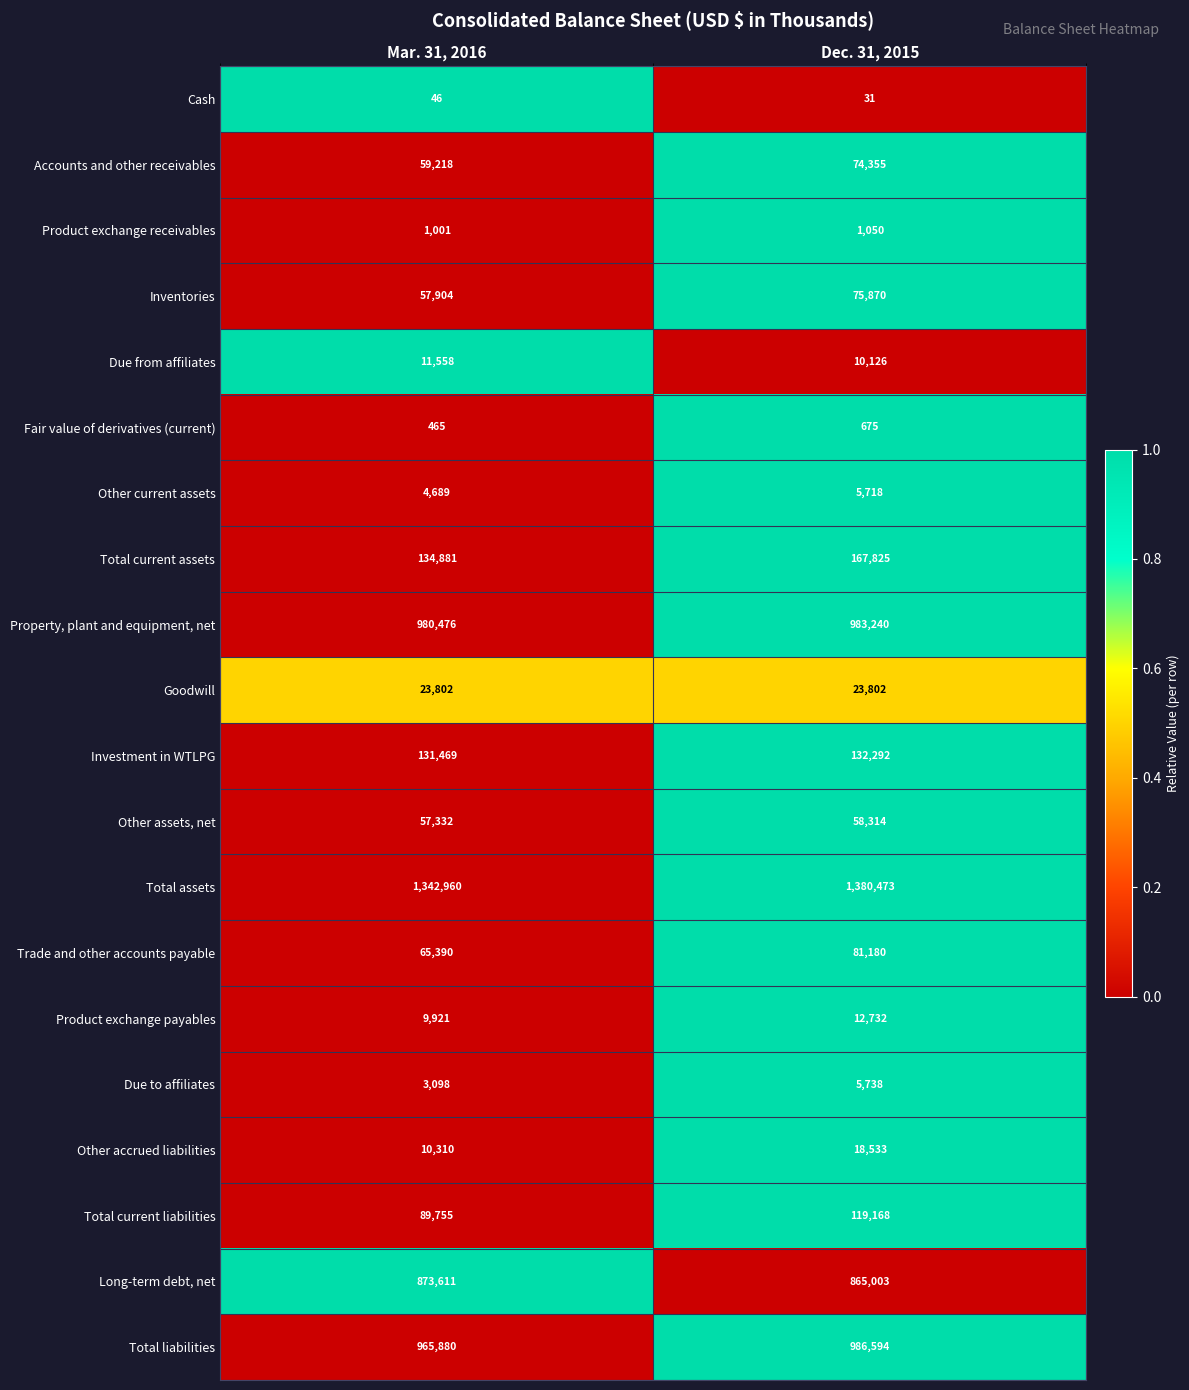

What is the approximate value of Goodwill at Mar. 31, 2016?

23802